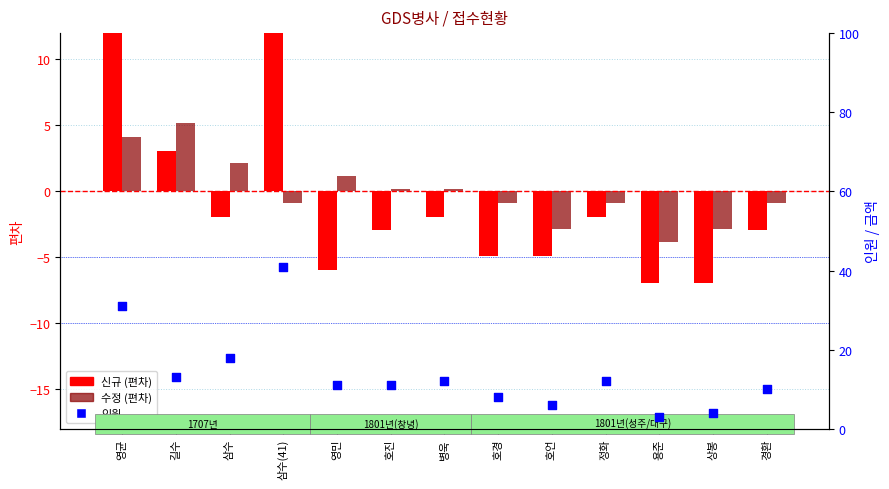

What is the total value across all series at 용준?

-7.8